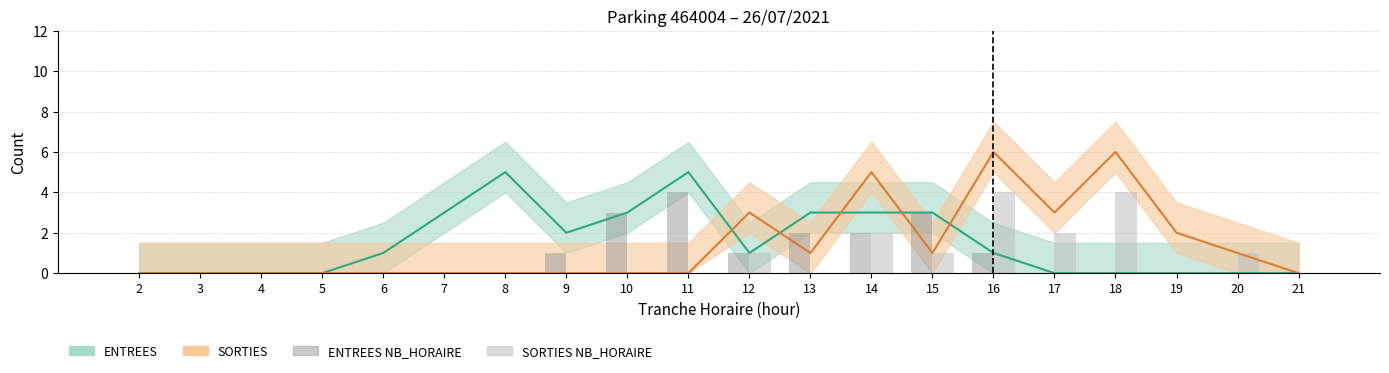

How many bars are there in each group?

2